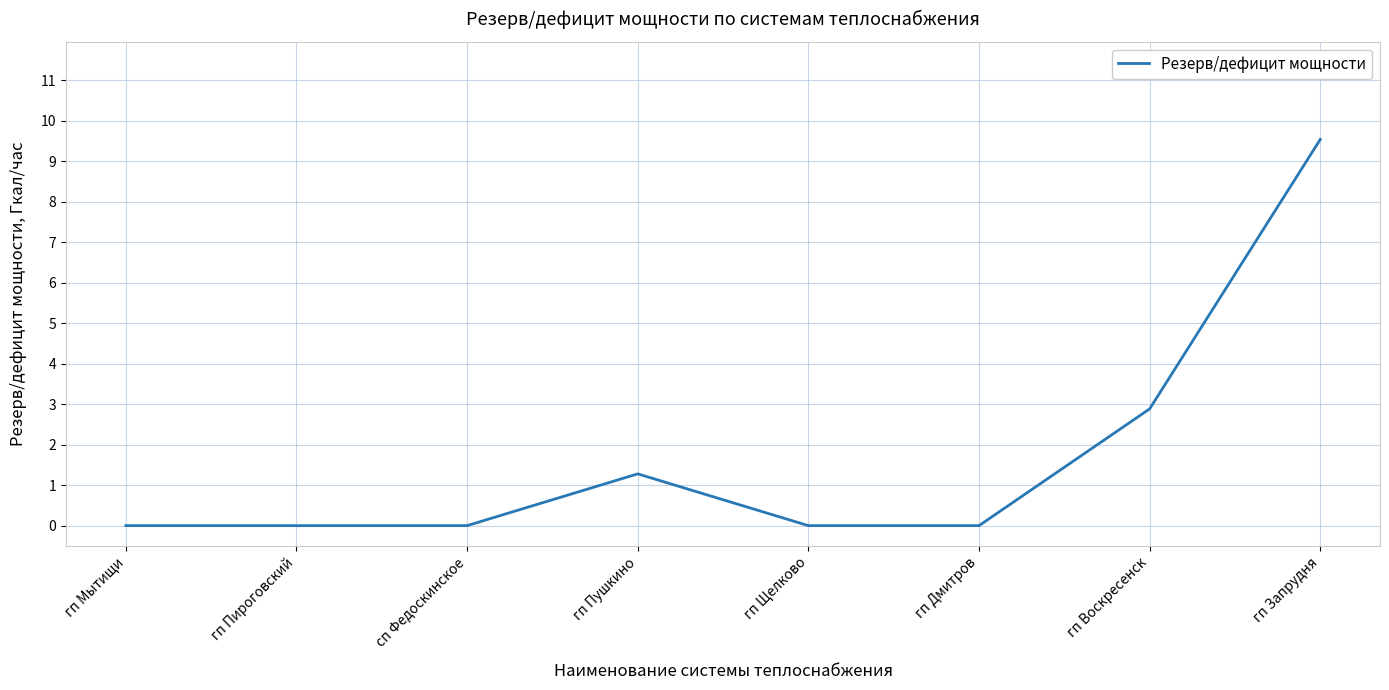

True or false: the data has more than 0 interior local peaks.

True